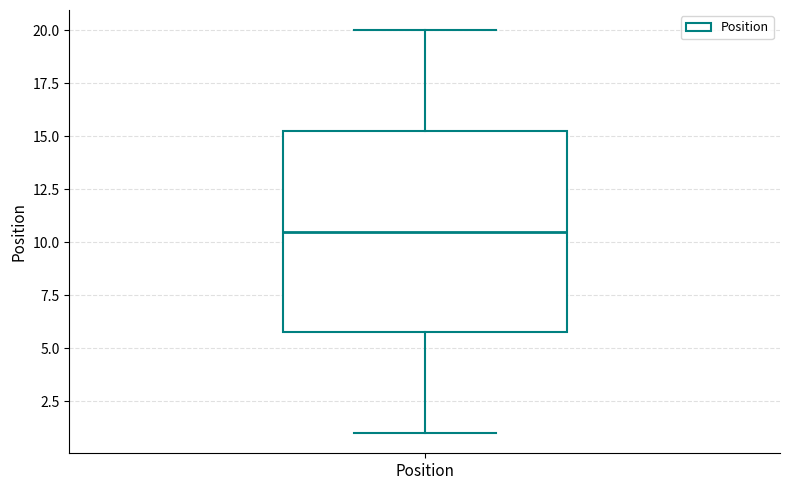

Read this box plot against the y-axis: the position of the median line, the range covered by the box, and the ends of both whiskers. The values are not printed on the chart, so give them approximately, as read against the axis.

median 10.5, box 6.0 to 15.5, whiskers 1.0 to 20.0